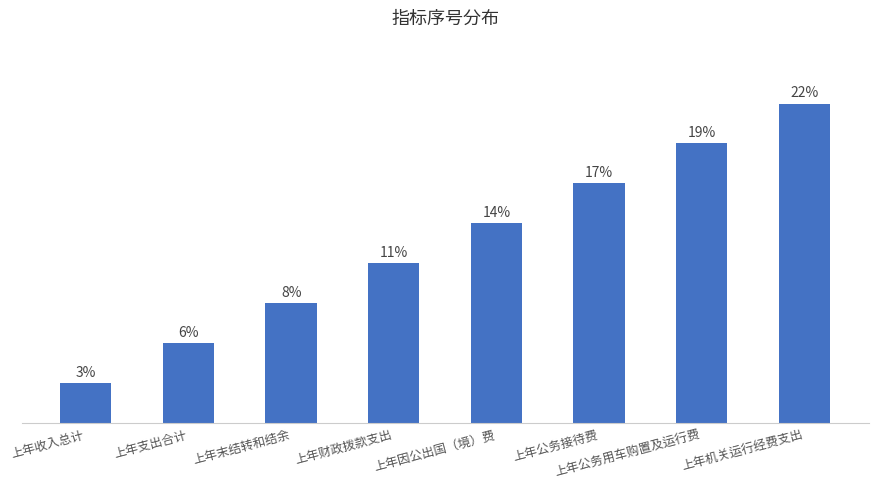

Which category has the highest value across all series?

上年机关运行经费支出